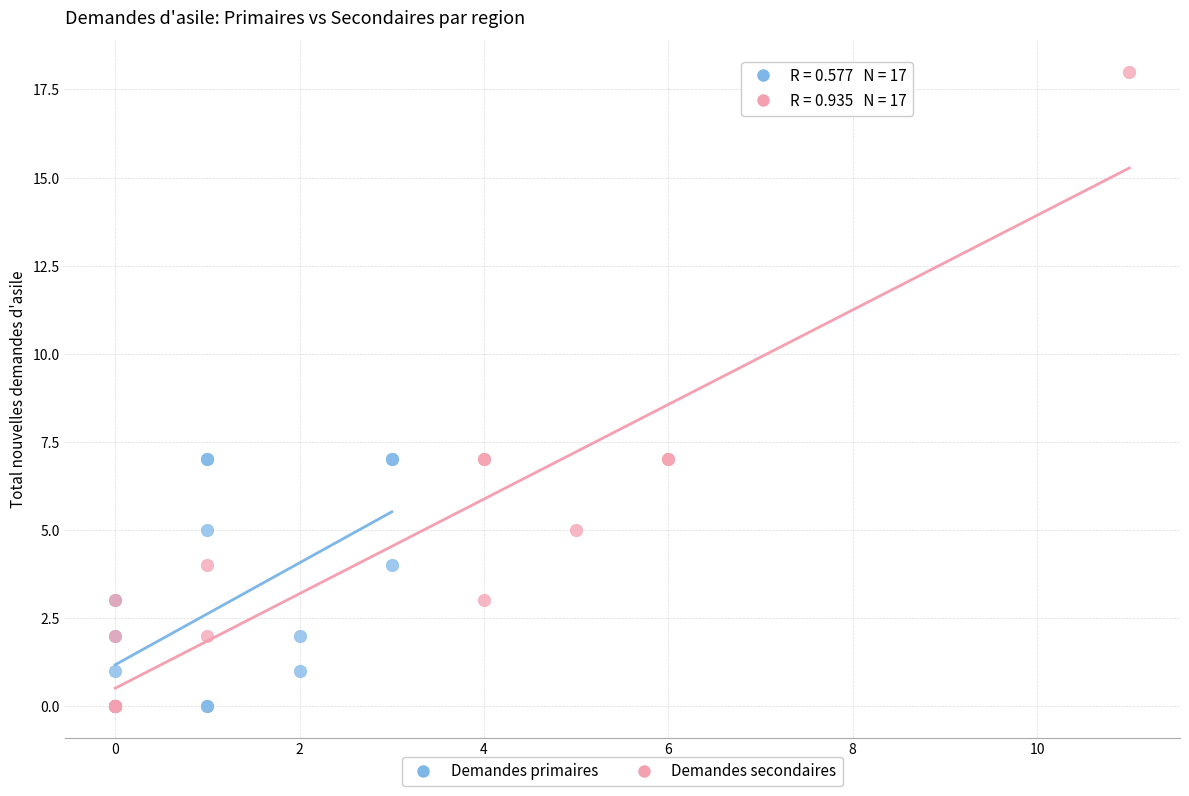

Which series contains the highest Y value?

Demandes secondaires